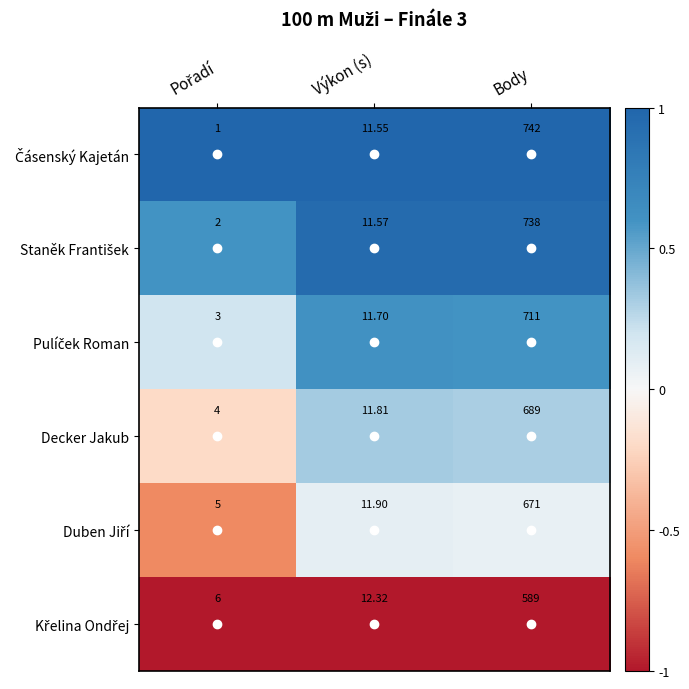

At which category is the sum across all series the highest?

Body